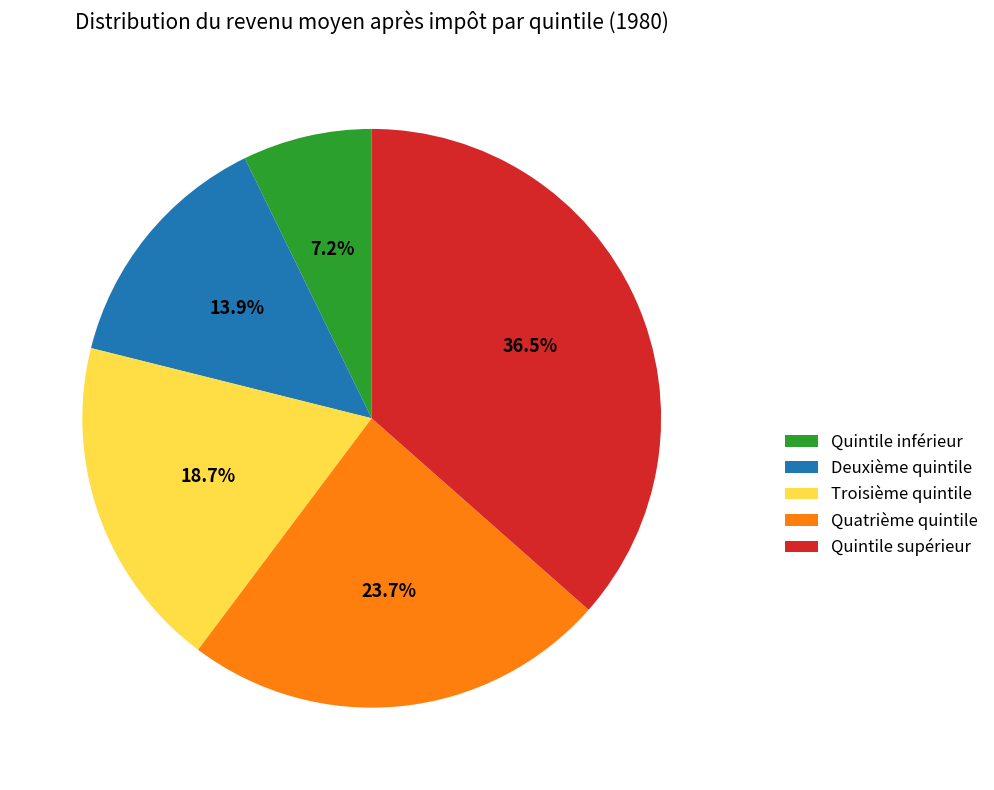

Which slice is the largest?

Quintile supérieur